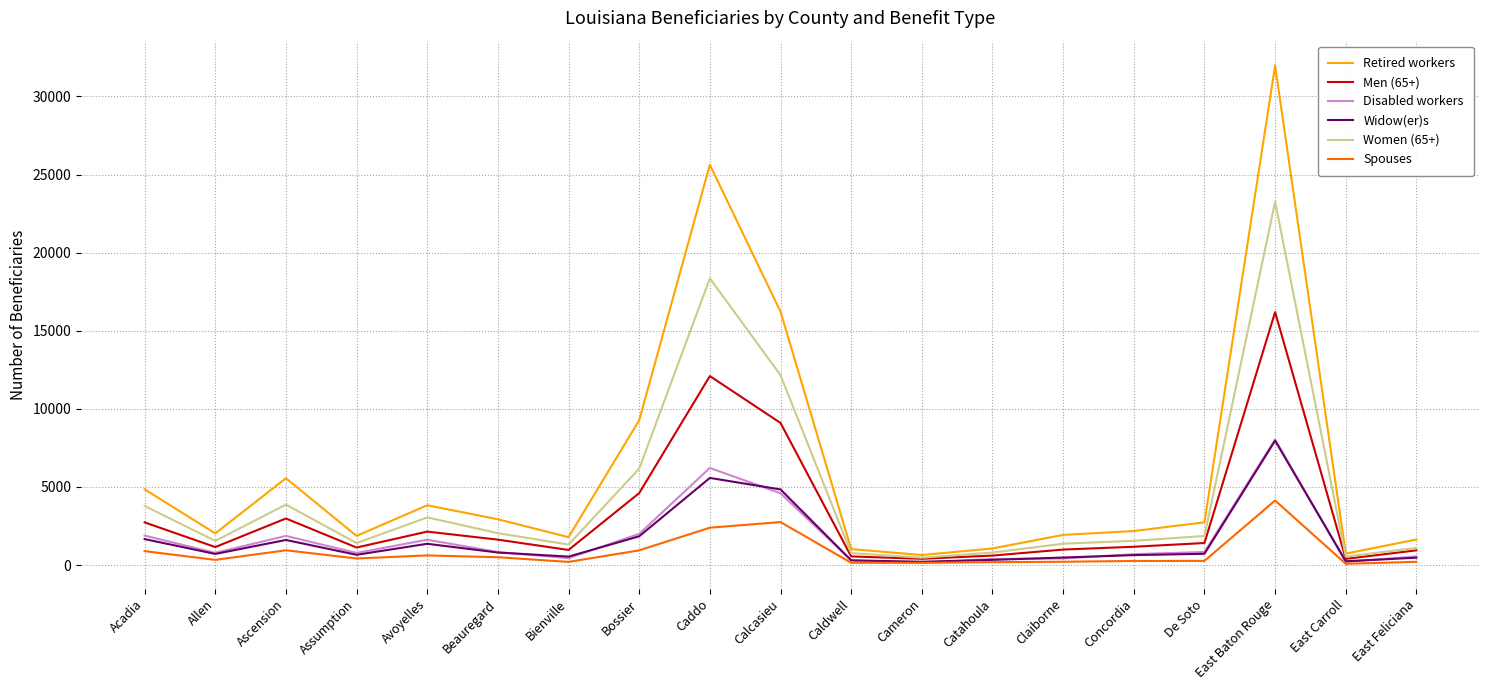

What is the difference between the maximum and minimum values in the Retired workers series?

31330